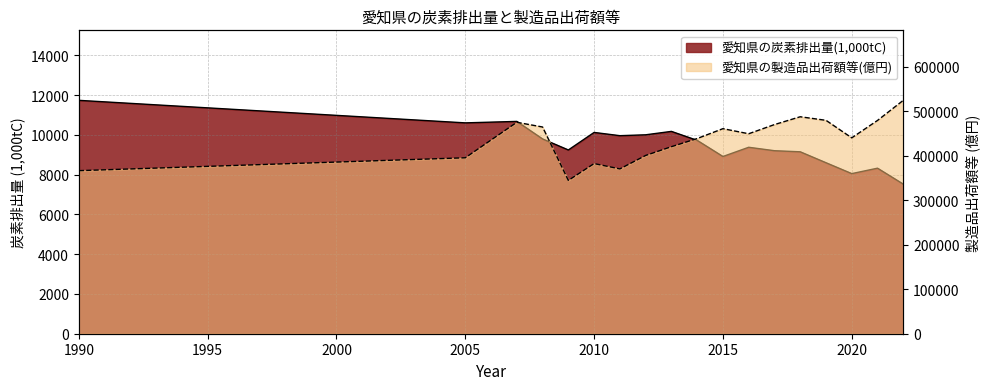

What is the difference between the highest and lowest values at 2019?

470645.6